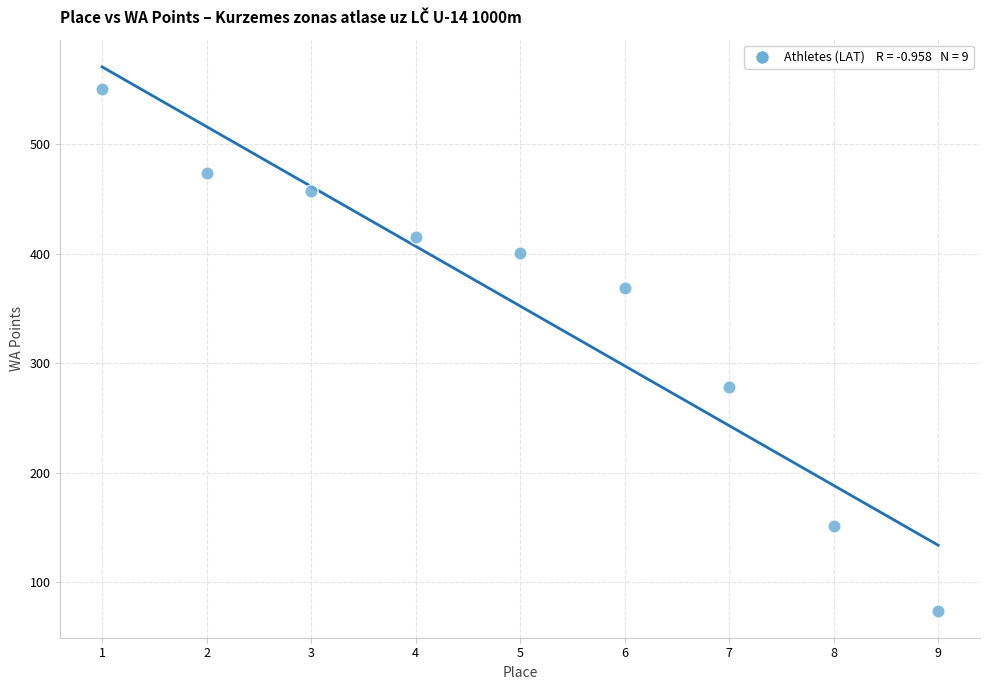

What Y value in the scatter plot is closest to 312?

278